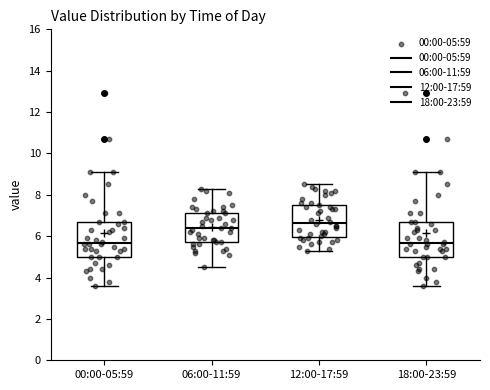

Reading left to right, transcribe this box plot: for each box, give where its median line is, the range the box spans, and where its two whiskers end, as read against the y-axis. The values are not printed on the chart, so give them approximately, as read against the axis.

00:00-05:59: median 5.6, box 5.0 to 6.8, whiskers 3.6 to 9.2
06:00-11:59: median 6.4, box 5.8 to 7.2, whiskers 4.6 to 8.4
12:00-17:59: median 6.6, box 6.0 to 7.6, whiskers 5.4 to 8.6
18:00-23:59: median 5.6, box 5.0 to 6.8, whiskers 3.6 to 9.2